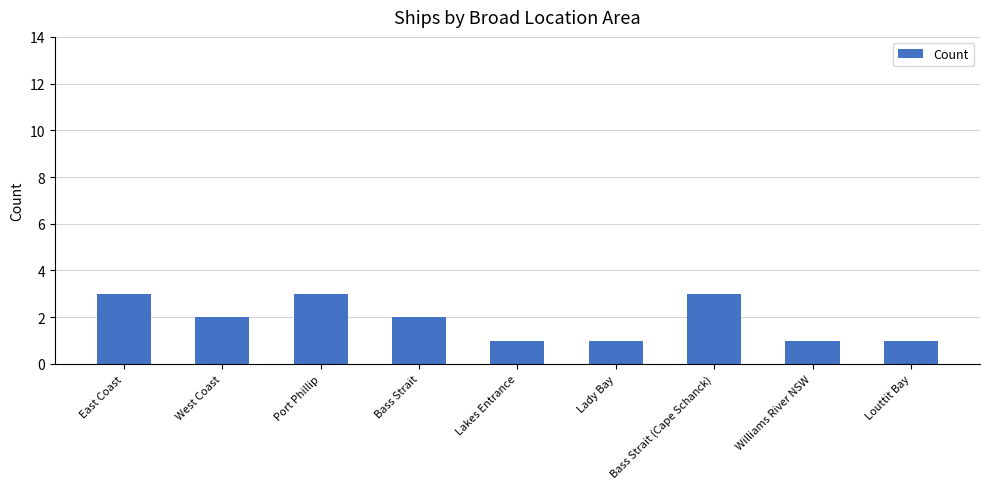

At which label does the data first exceed 2?

East Coast